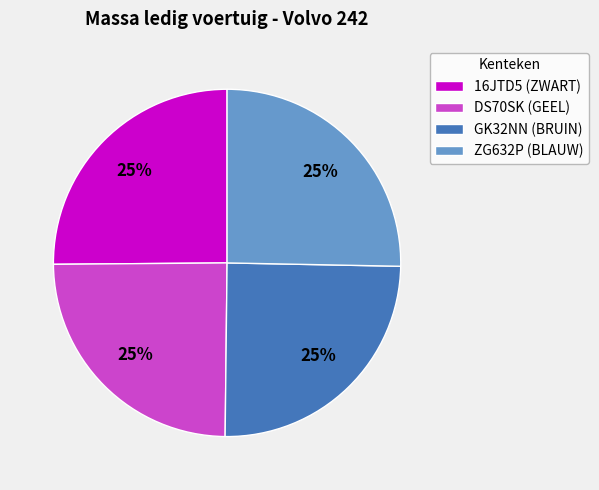

What is the ratio of the value at ZG632P (BLAUW) to the value at DS70SK (GEEL)?

1.0